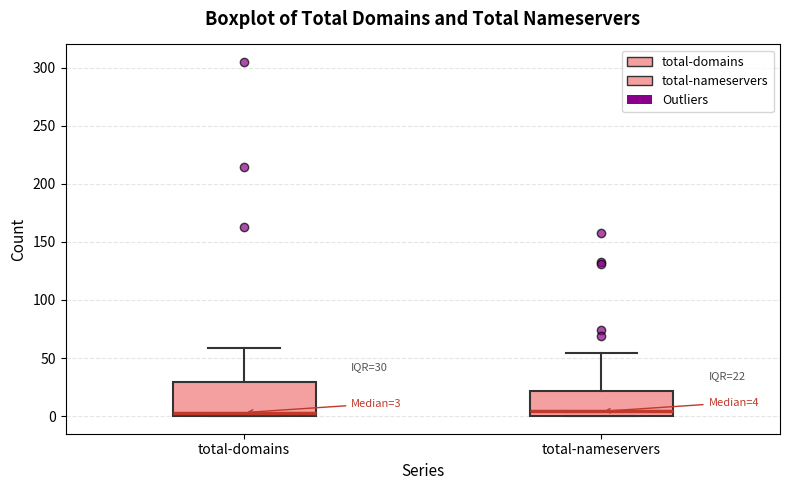

Comparing the boxes themselves (not the whiskers), which one is the tallest?

total-domains